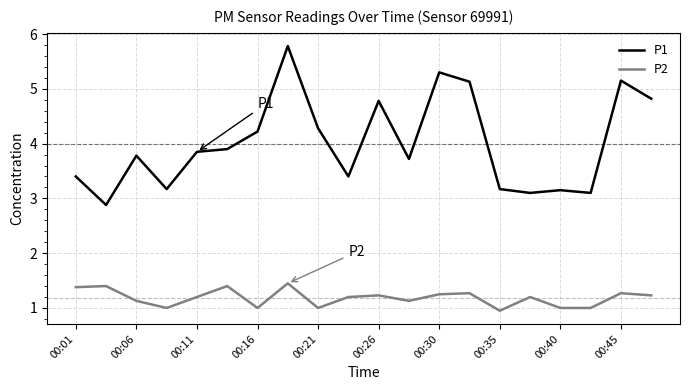

List the series in order of their overall mean, lowest first.

P2, P1